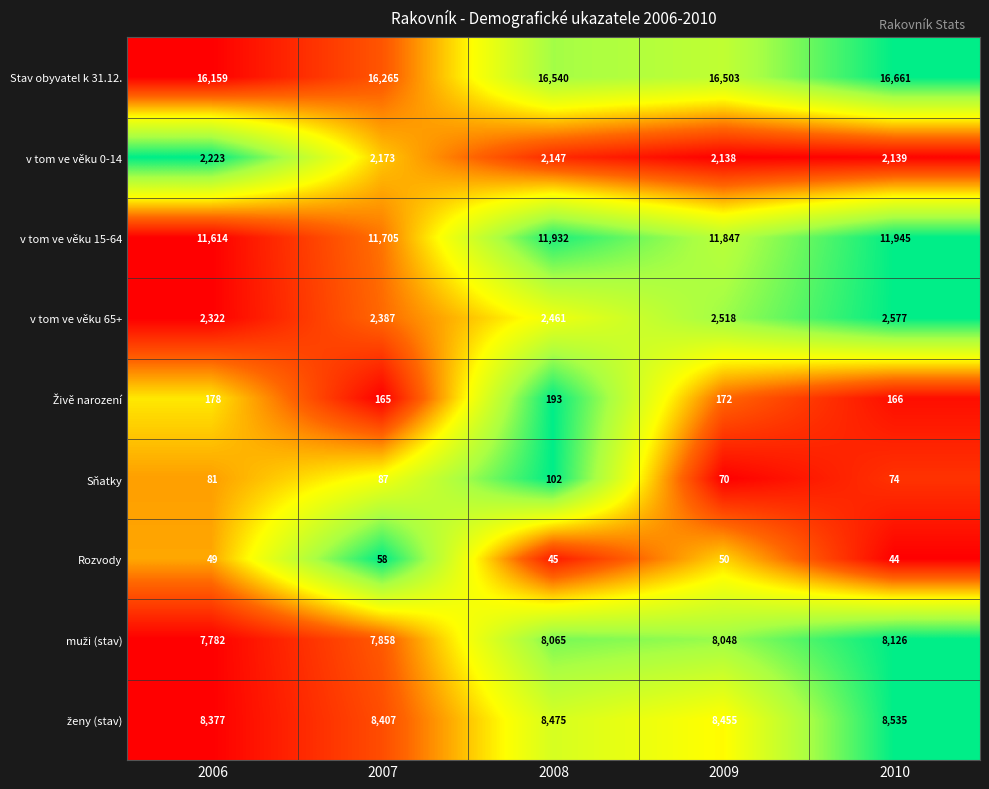

At how many categories does at least one series exceed 9798?

5